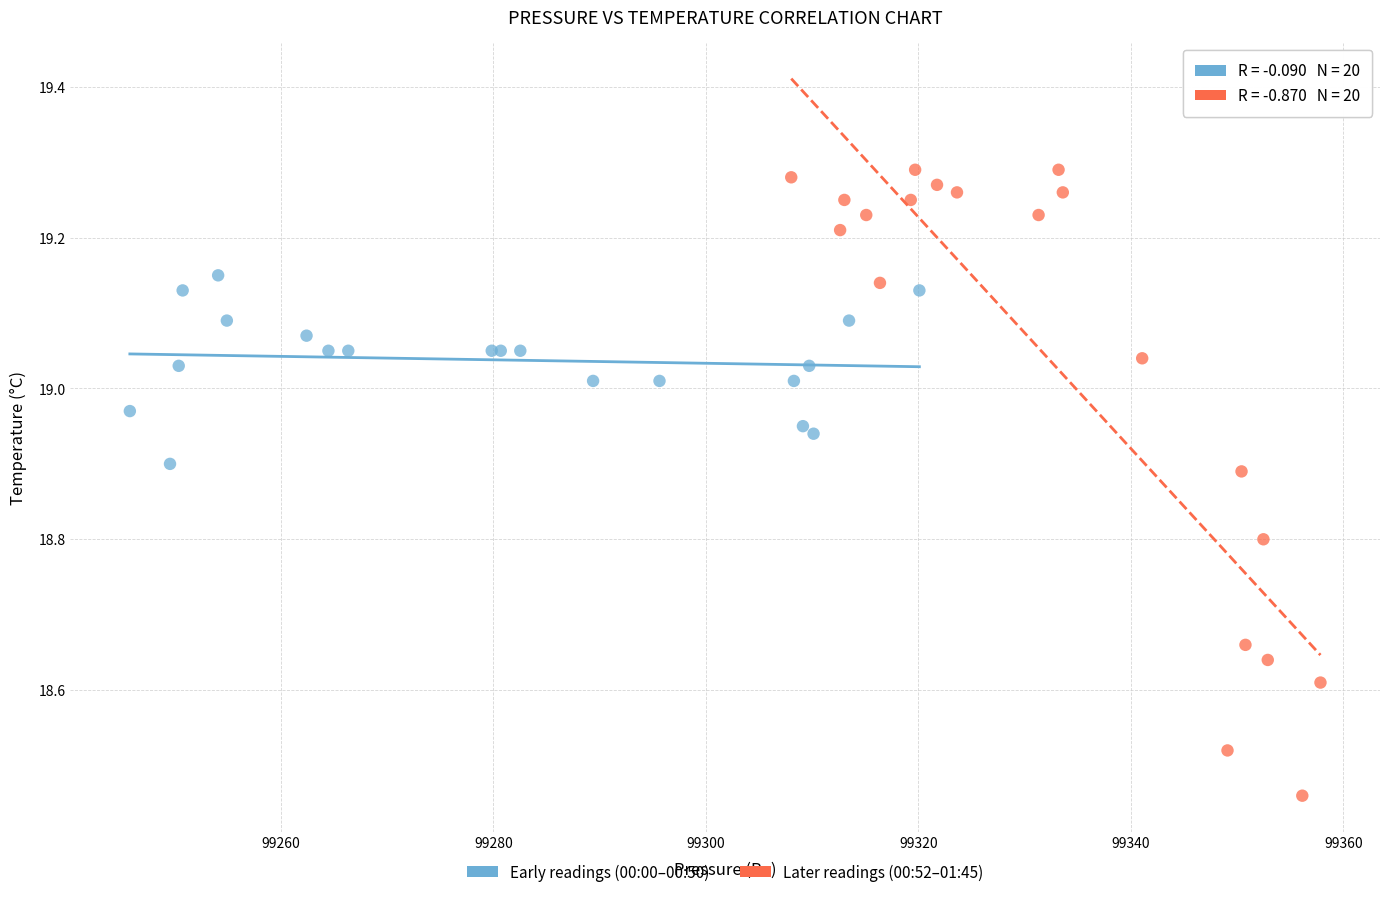

Which series reaches the minimum Y coordinate?

Later readings (00:52–01:45)